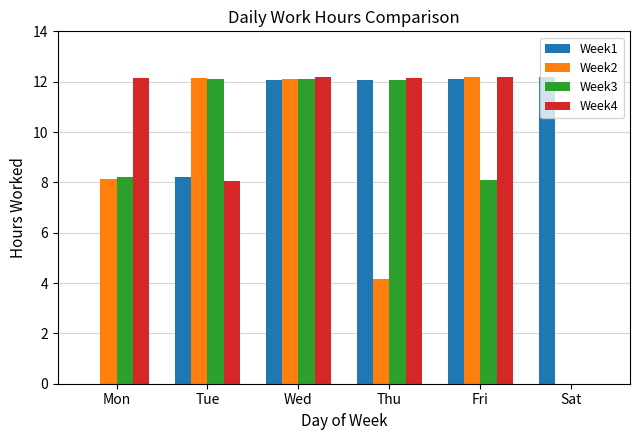

Between Thu and Sat, which series saw the biggest shift?

Week4